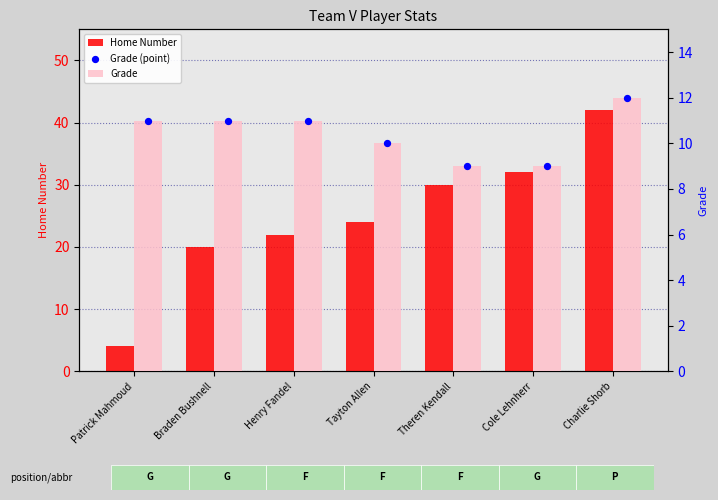

At how many categories does at least one series exceed 35?

1